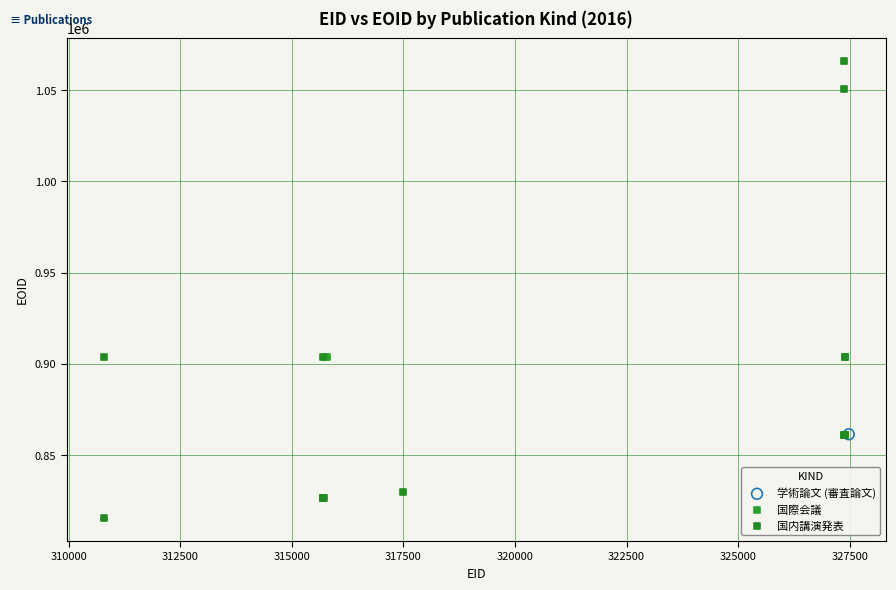

What are all the series names shown in the legend?

学術論文 (審査論文), 国際会議, 国内講演発表